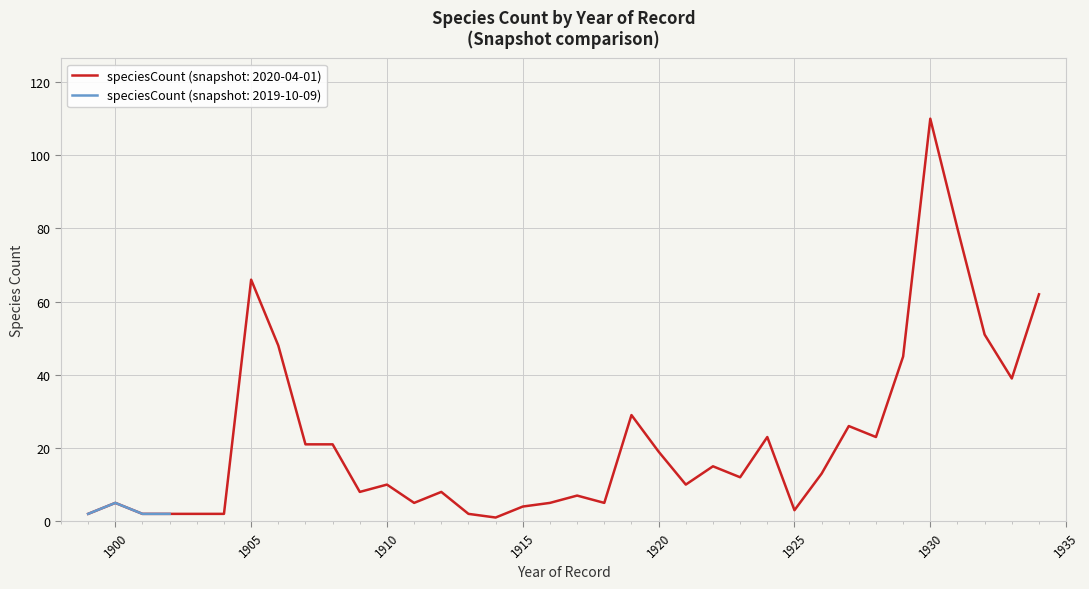

Count the number of values greater than 12.

17